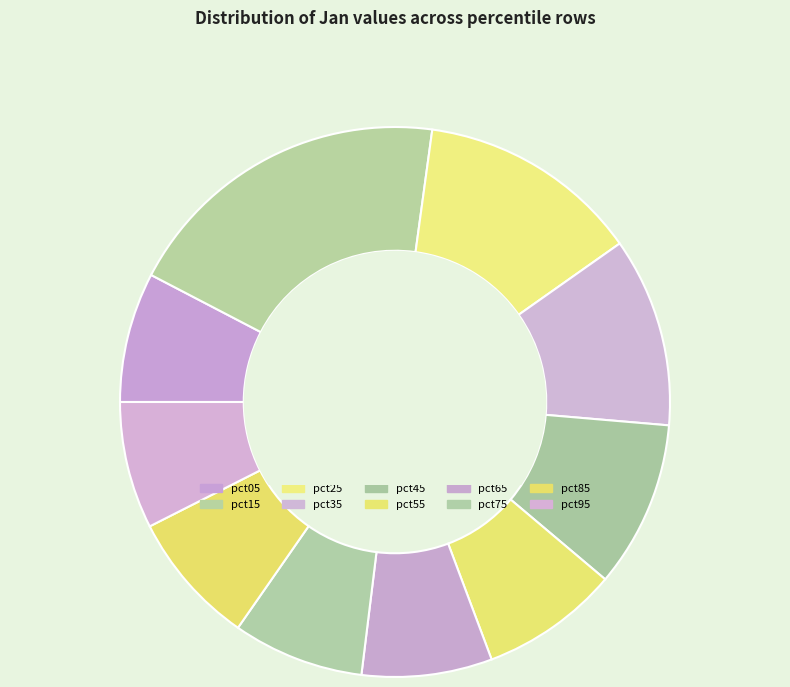

How many slices are in this pie chart?

10